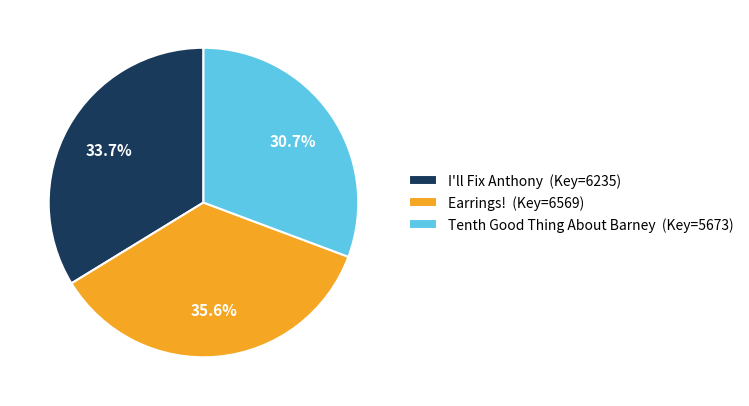

To the nearest percent, what portion does Tenth Good Thing About Barney represent?

31%